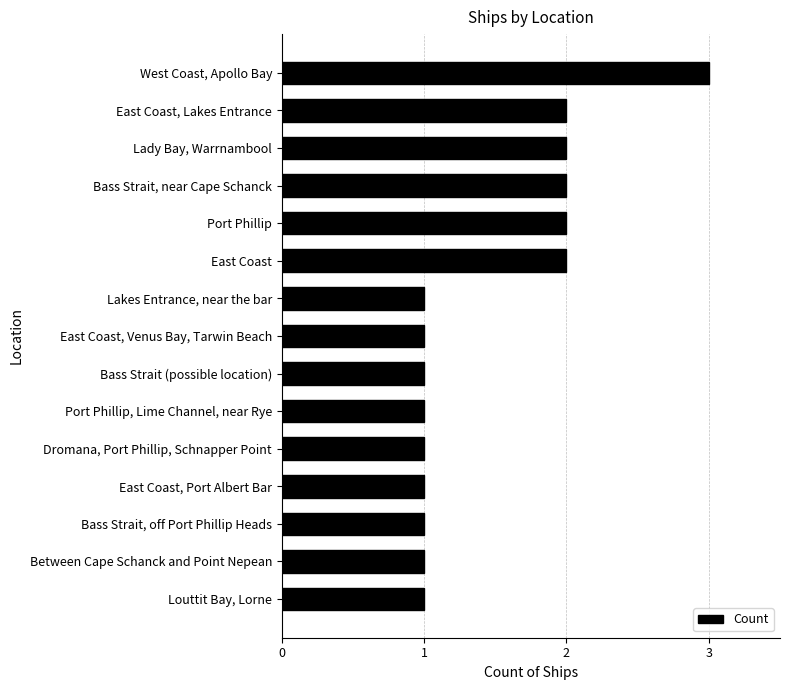

What is the maximum value shown in the chart?

3